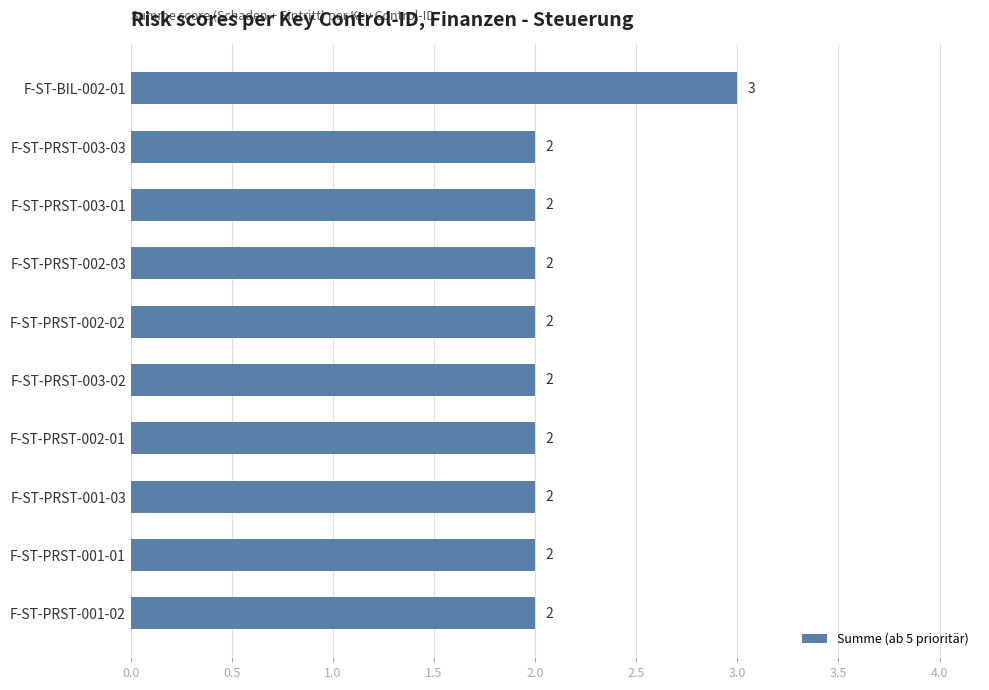

Reading top to bottom, extract all data points from this chart.

F-ST-BIL-002-01=3	F-ST-PRST-003-03=2	F-ST-PRST-003-01=2	F-ST-PRST-002-03=2	F-ST-PRST-002-02=2	F-ST-PRST-003-02=2	F-ST-PRST-002-01=2	F-ST-PRST-001-03=2	F-ST-PRST-001-01=2	F-ST-PRST-001-02=2